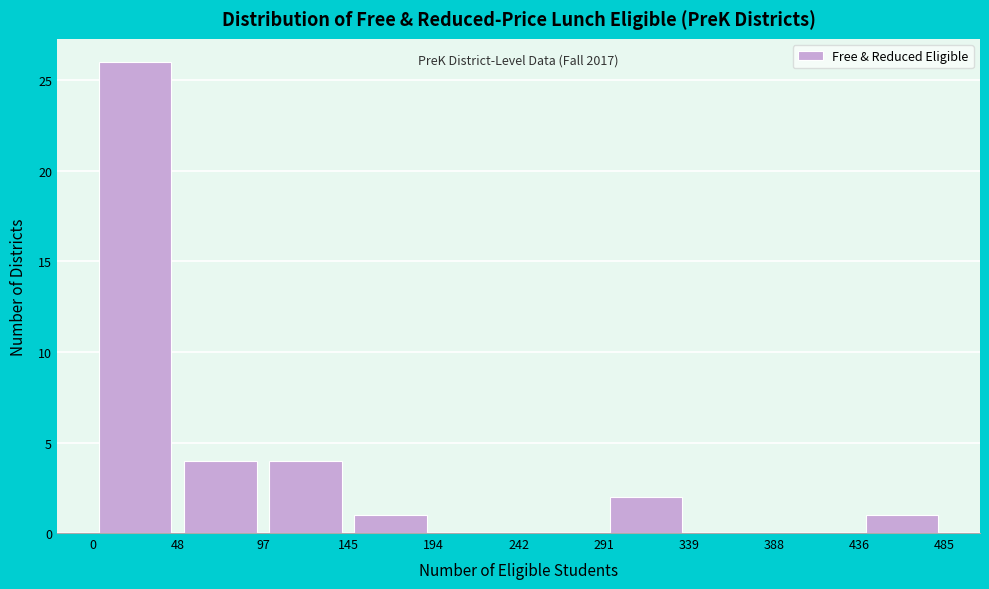

Which range on the x-axis has the tallest bar?

0 to 48